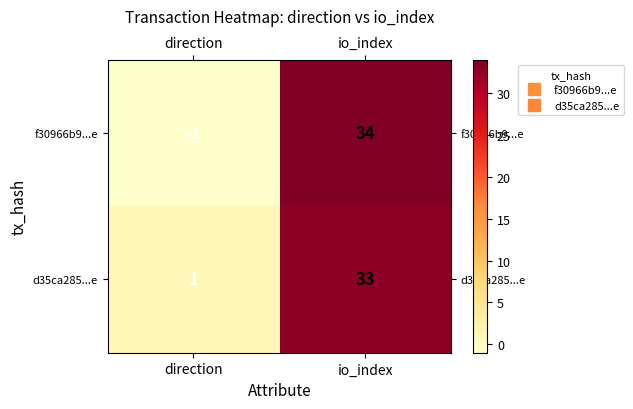

Which series changed the most between direction and io_index?

f30966b9...e